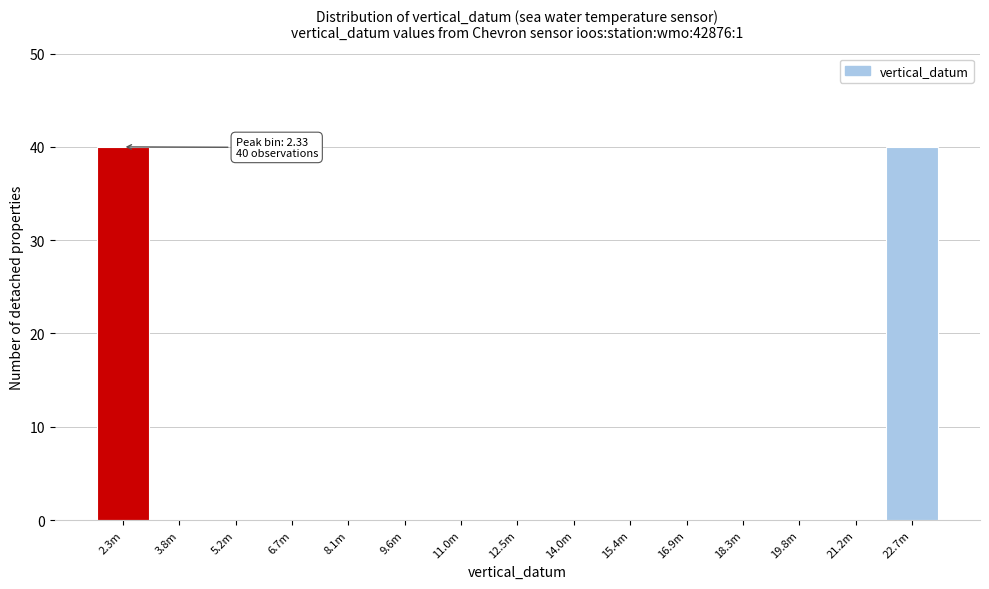

Reading left to right, transcribe all the data shown in this chart.

2.3m=40	3.8m=0	5.2m=0	6.7m=0	8.1m=0	9.6m=0	11.0m=0	12.5m=0	14.0m=0	15.4m=0	16.9m=0	18.3m=0	19.8m=0	21.2m=0	22.7m=40